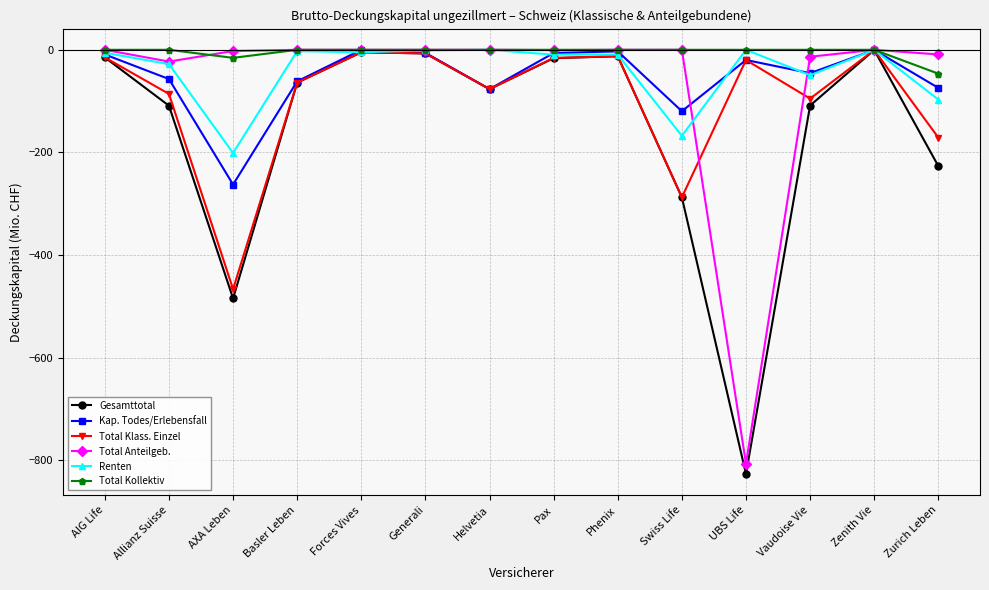

Where is the first local minimum for Total Anteilgeb.?

Allianz Suisse